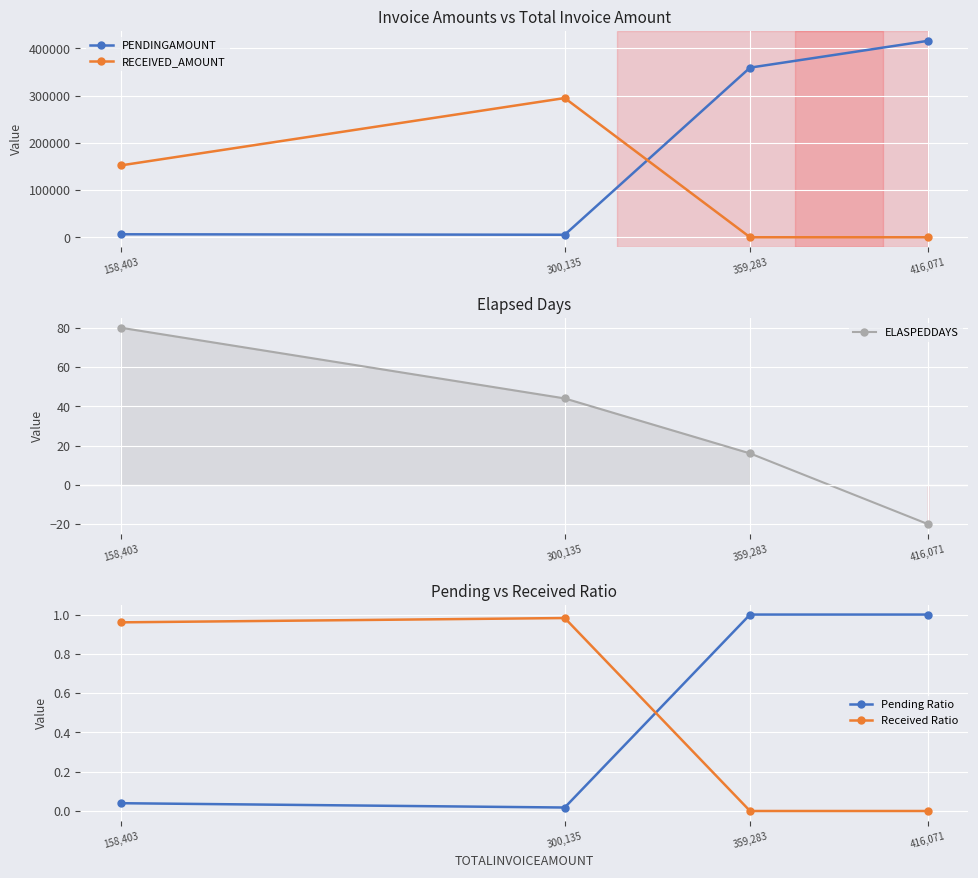

What are all the series names shown in the legend?

PENDINGAMOUNT, RECEIVED_AMOUNT, ELASPEDDAYS, Pending Ratio, Received Ratio